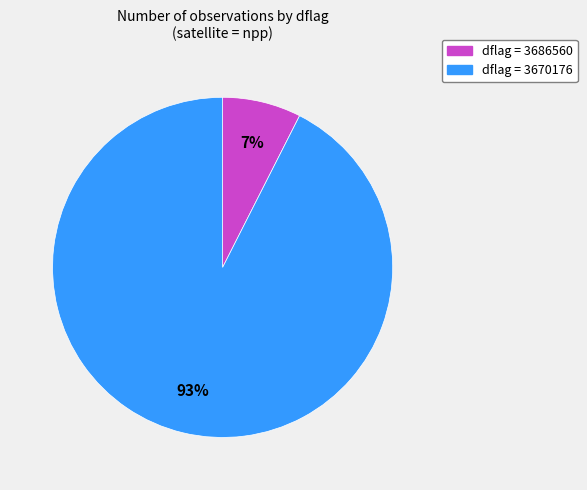

How many slices are in this pie chart?

2